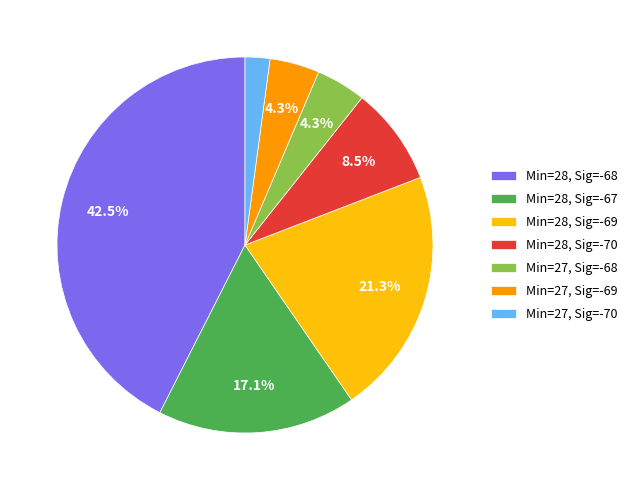

How many slices are in this pie chart?

7